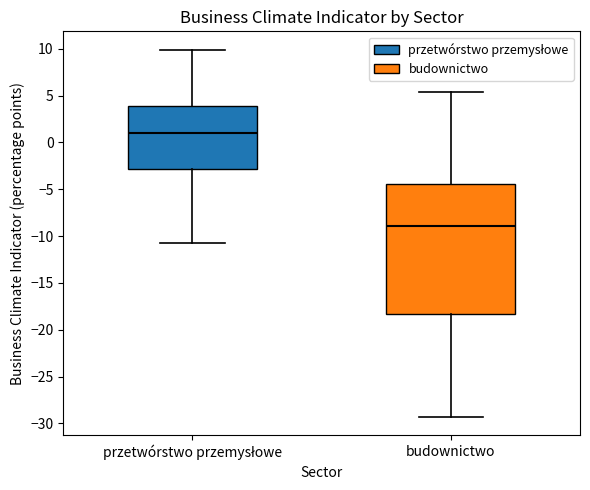

Which box has the highest median line?

przetwórstwo przemysłowe